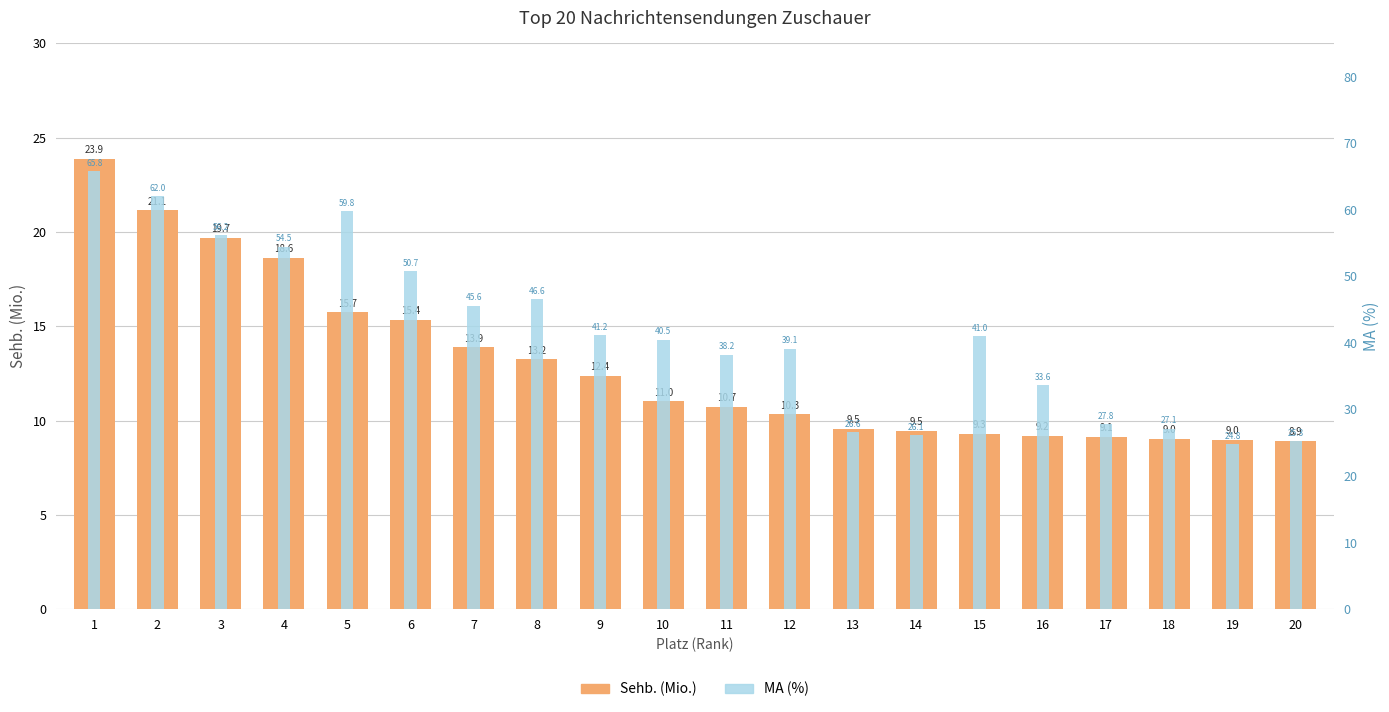

Is it true that MA (%) equals 41.0 at 15?

True